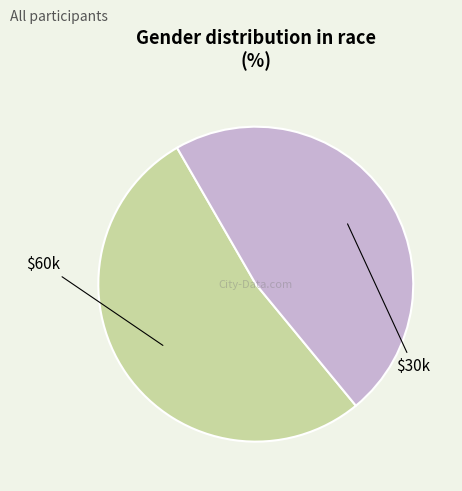

How many segments does this pie chart have?

2